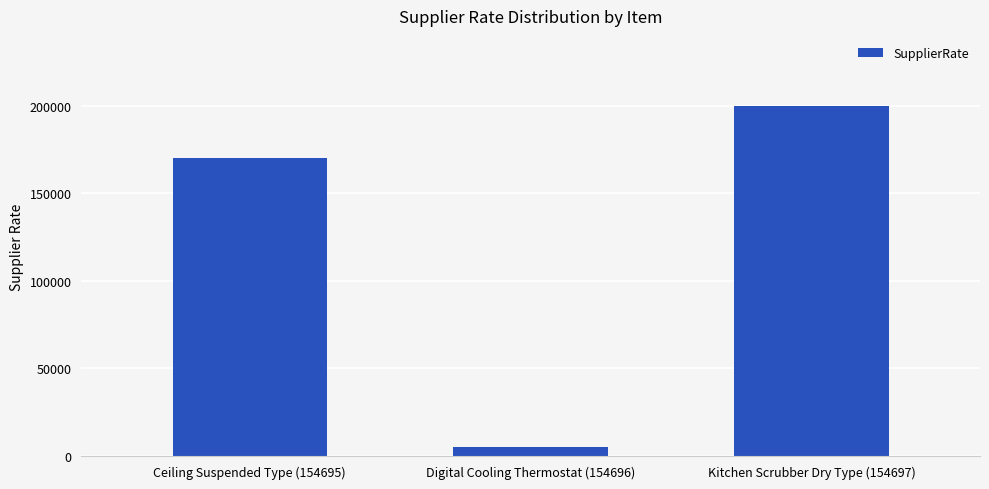

The chart shows a value of 57397 at Kitchen Scrubber Dry Type (154697). True or false?

False